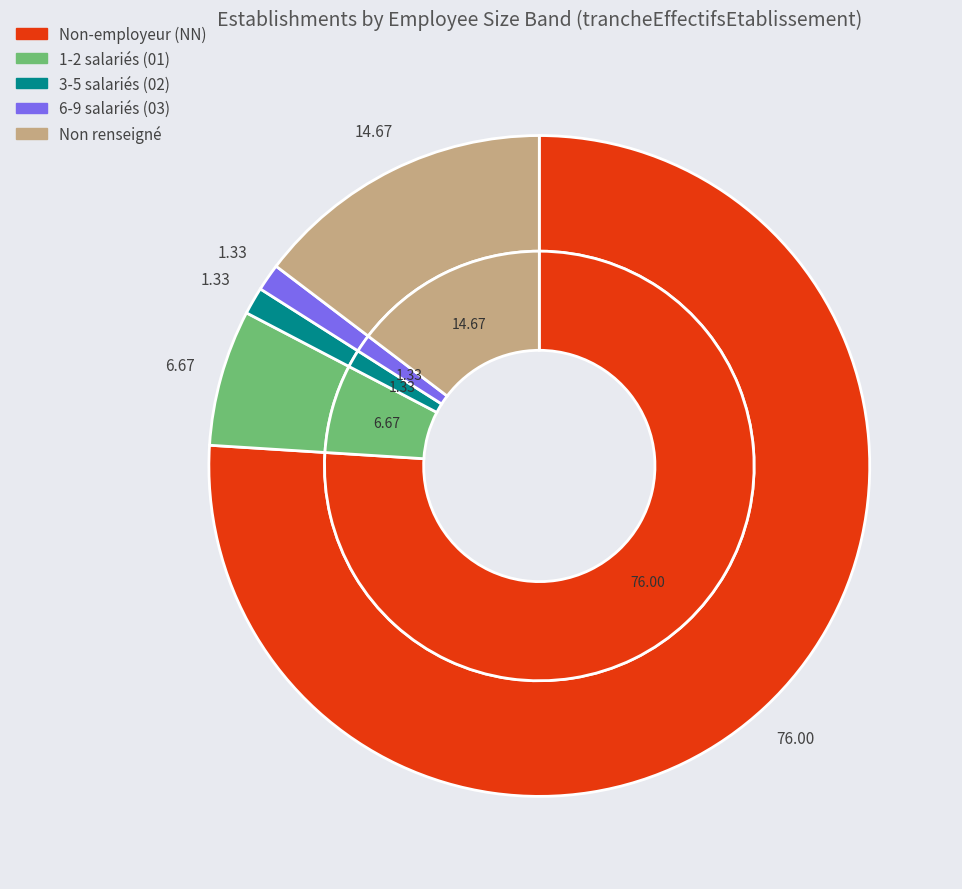

What is the ratio of the value at 03 to the value at ?

0.1